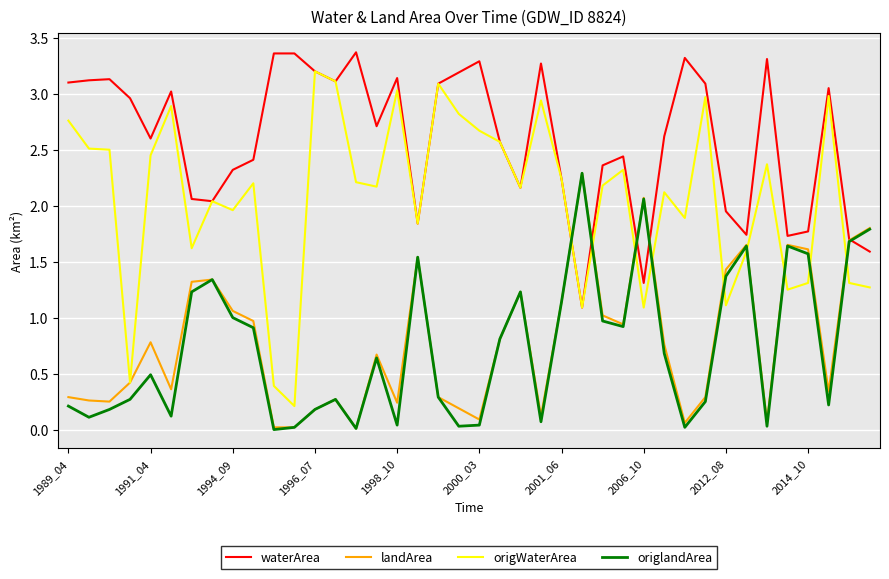

In origWaterArea, how many points are higher than both neighbors (excluding endpoints)?

12